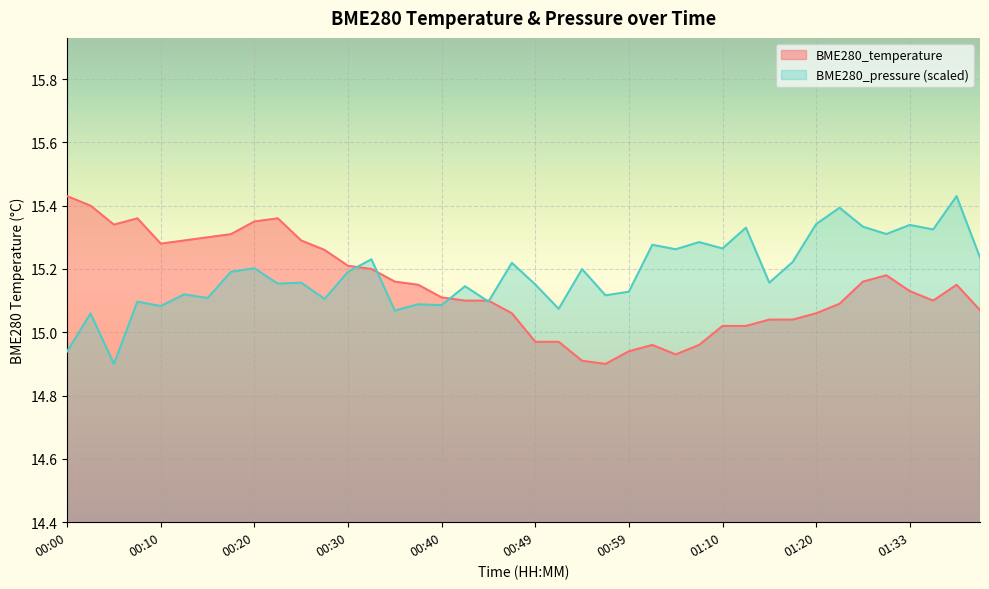

What is the label of the 8th point from the left?

00:17